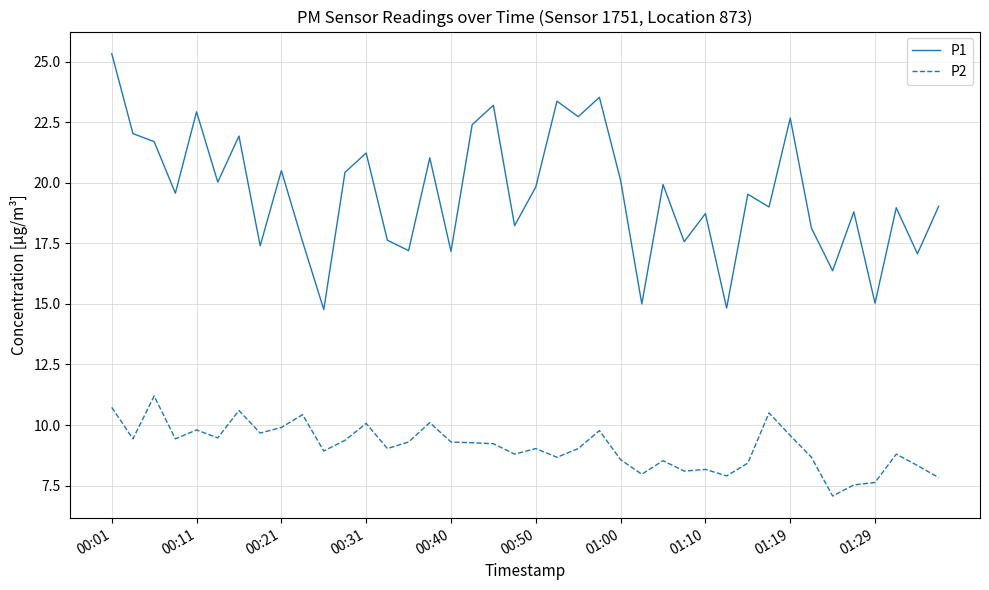

Which series has the largest total across all categories?

P1